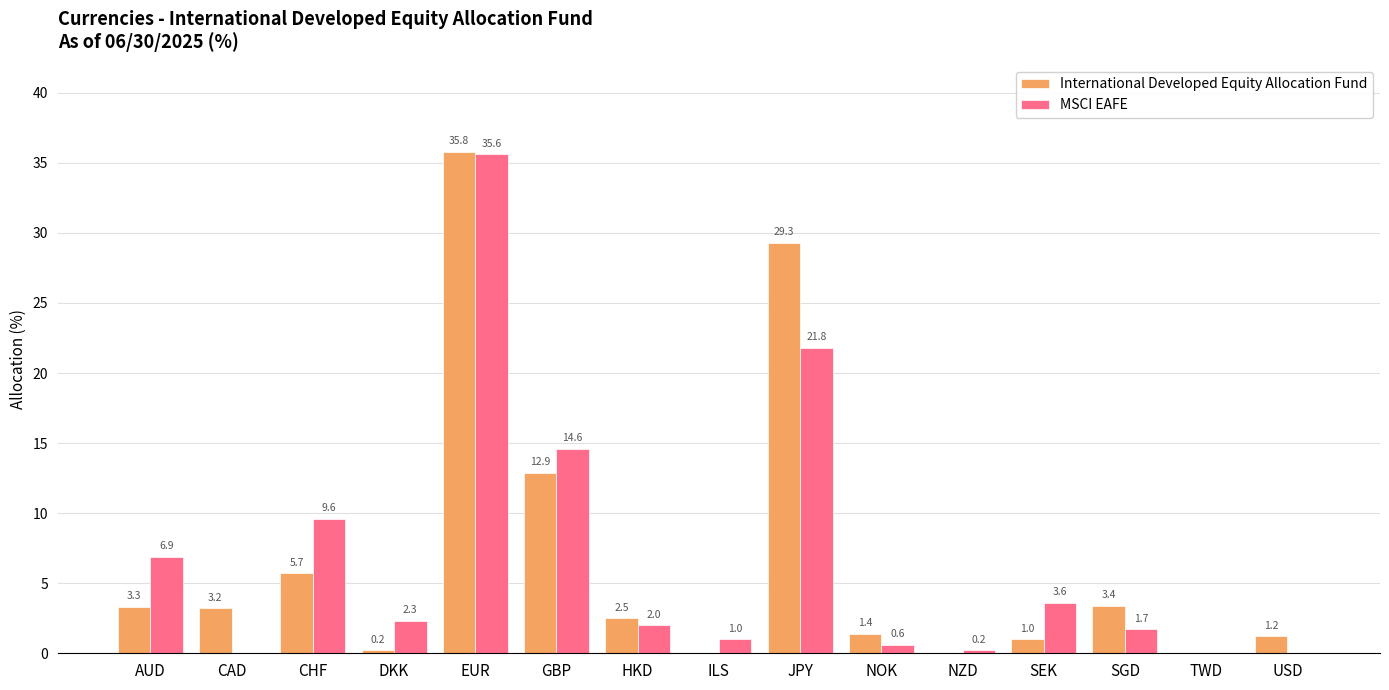

At which category is the sum across all series the highest?

EUR